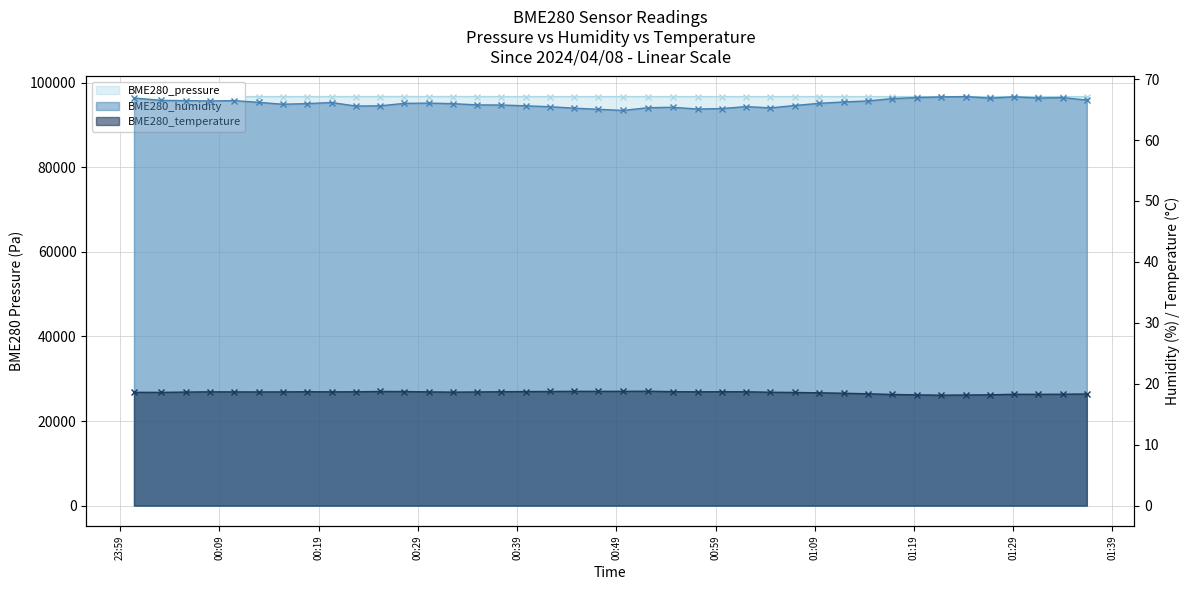

True or false: BME280_temperature has more than 2 interior local peaks.

True